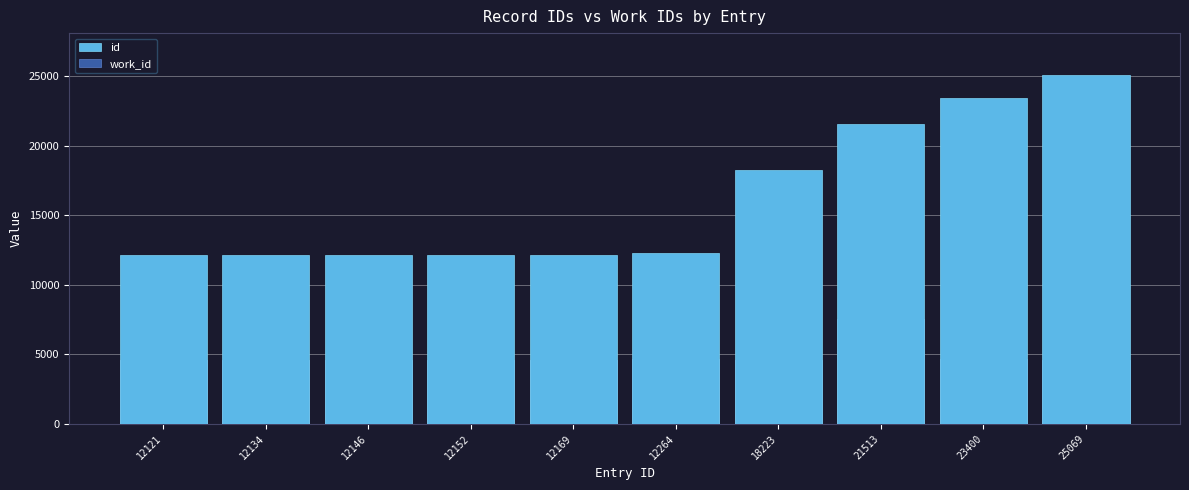

At which label does work_id first exceed 4610?

12169